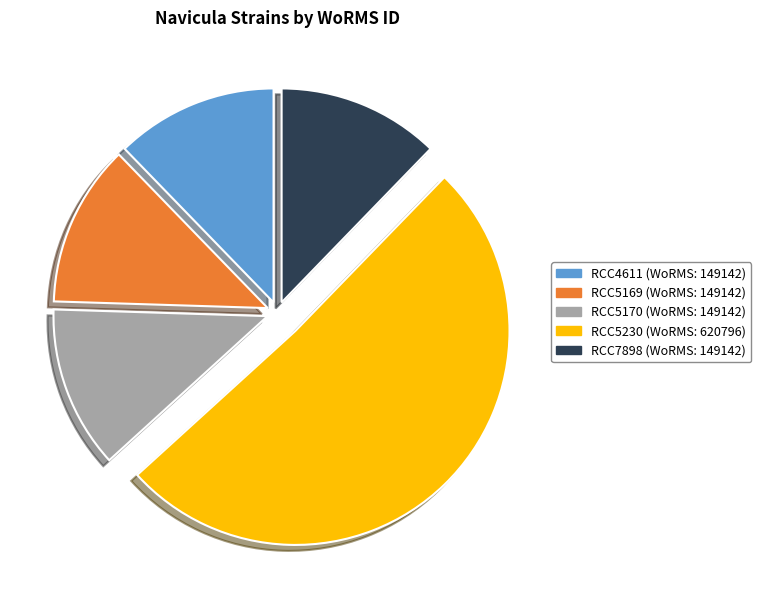

Combined, do RCC4611 and RCC5169 account for over 50%?

No